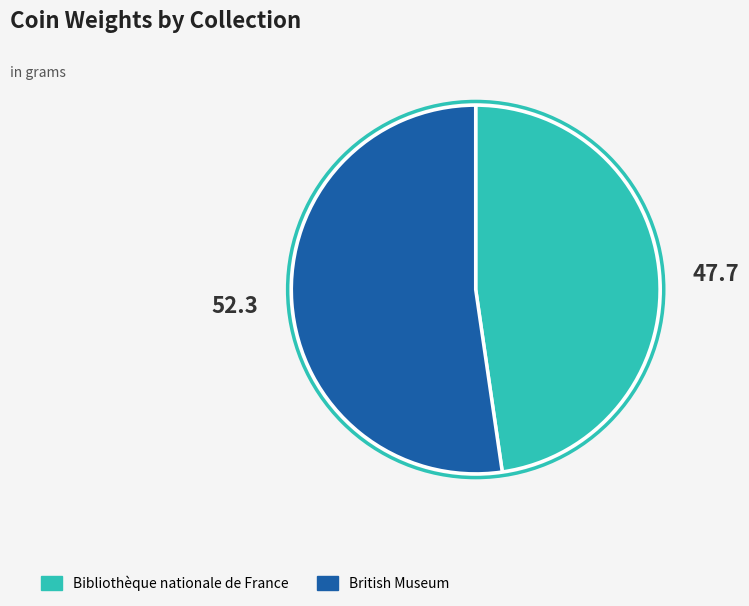

Rank the categories by value from lowest to highest.

Bibliothèque nationale de France, British Museum